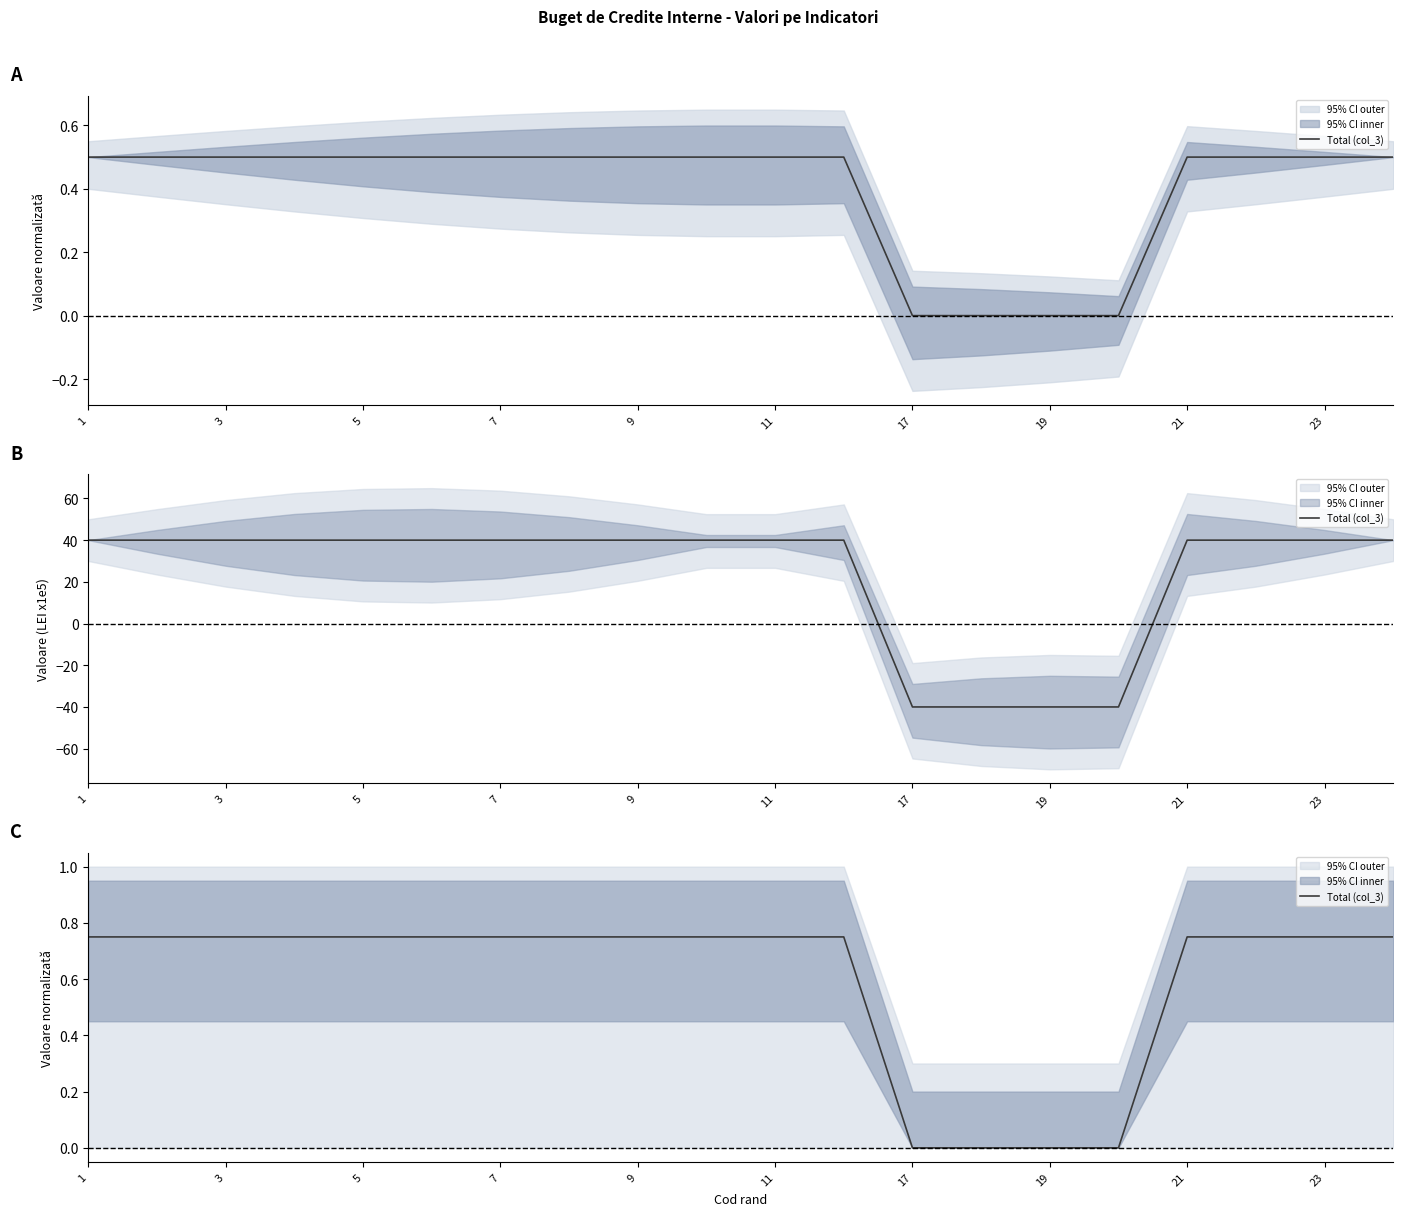

What is the sum of all values?

12.0